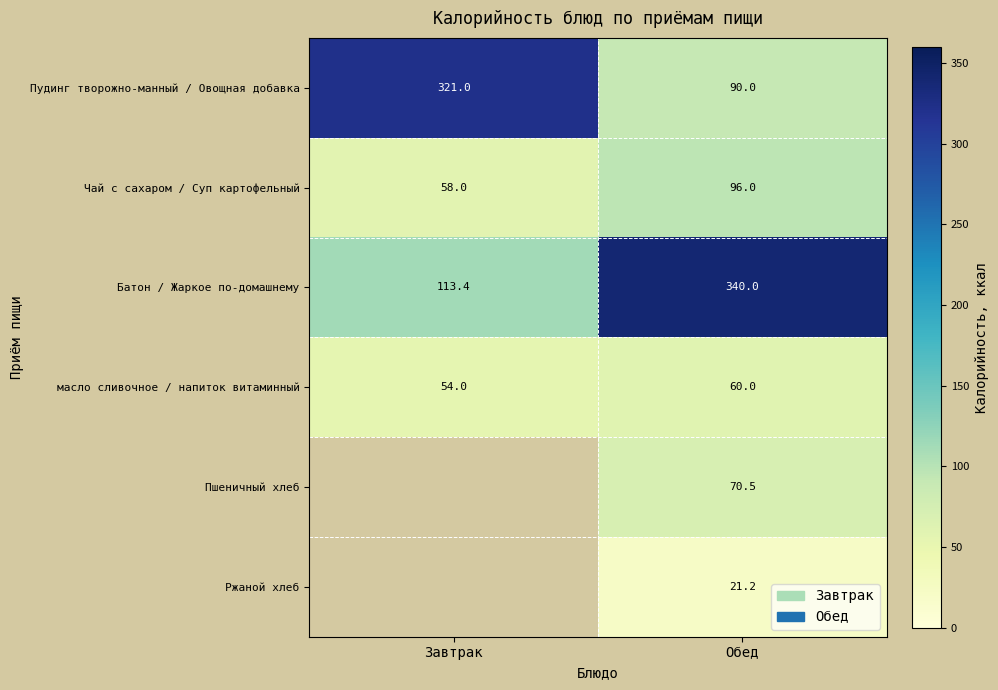

How many categories are shown in the chart?

2